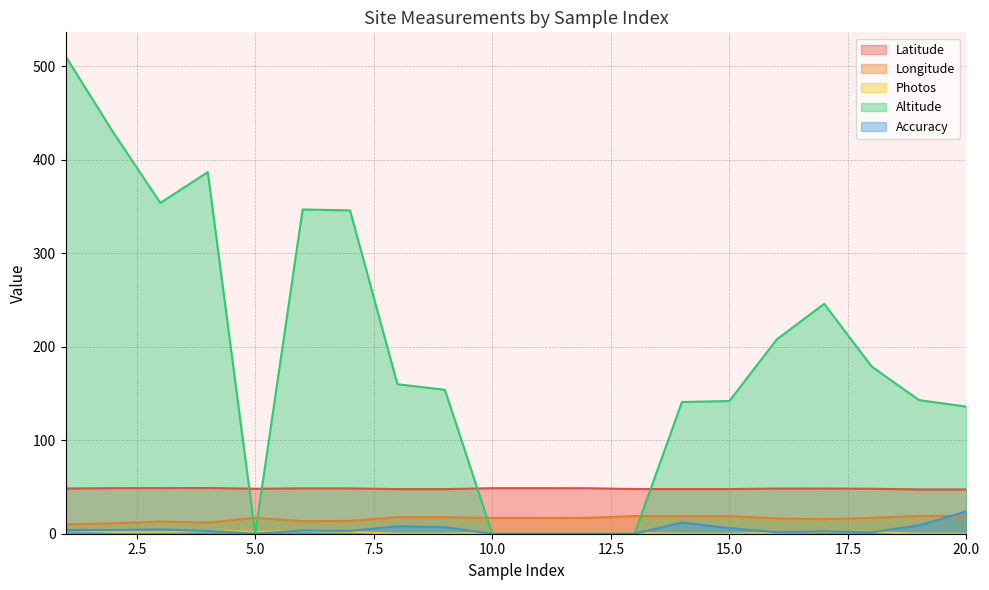

What is the sum of the Accuracy values at 19 and 17?

11.5